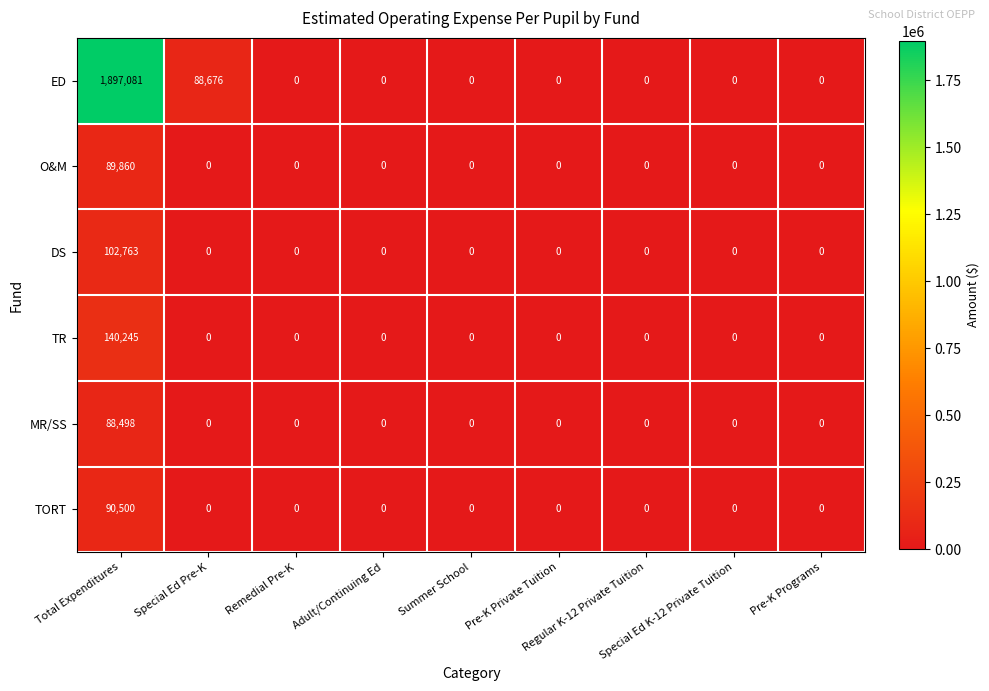

Which series has the largest total across all categories?

ED